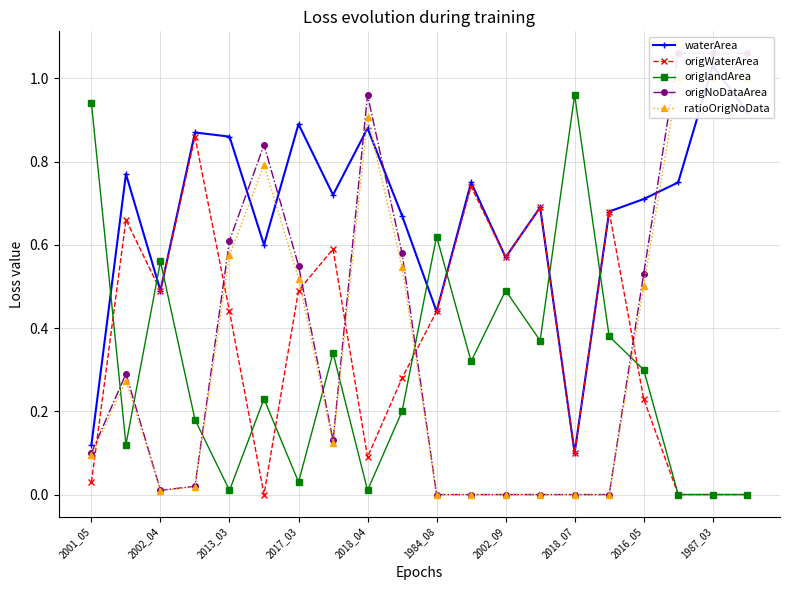

What are all the series names shown in the legend?

waterArea, origWaterArea, origlandArea, origNoDataArea, ratioOrigNoData